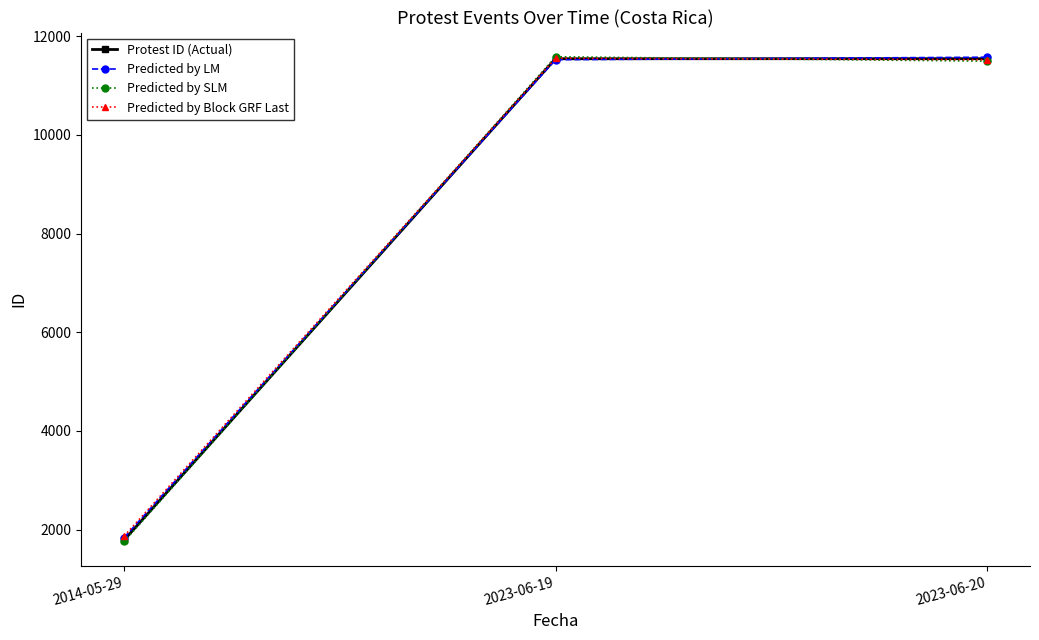

What is the minimum value shown in the chart?

1760